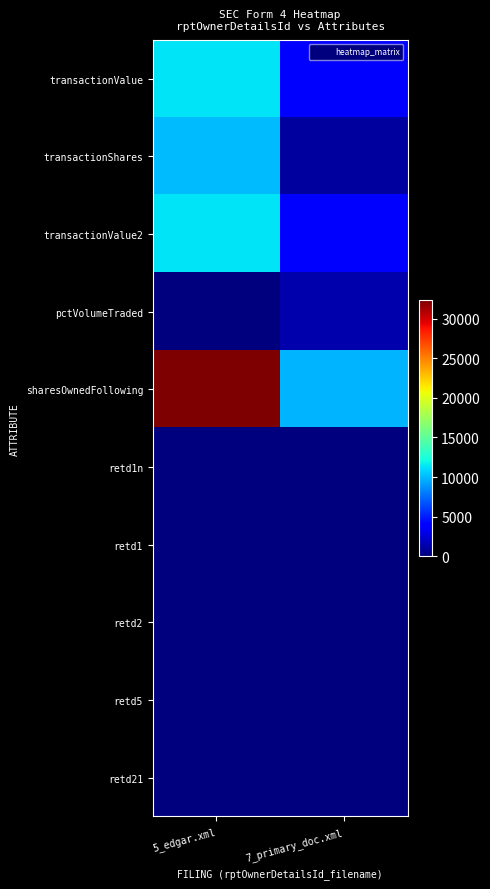

Reading right to left, transcribe all the data shown in this chart.

transactionValue: 7_primary_doc.xml=3995	5_edgar.xml=11300
transactionShares: 7_primary_doc.xml=1000	5_edgar.xml=10000
transactionValue2: 7_primary_doc.xml=3995	5_edgar.xml=11300
pctVolumeTraded: 7_primary_doc.xml=1319	5_edgar.xml=0
sharesOwnedFollowing: 7_primary_doc.xml=9817	5_edgar.xml=32371
retd1n: 7_primary_doc.xml=0	5_edgar.xml=0
retd1: 7_primary_doc.xml=-1	5_edgar.xml=0
retd2: 7_primary_doc.xml=-2	5_edgar.xml=0
retd5: 7_primary_doc.xml=2	5_edgar.xml=0
retd21: 7_primary_doc.xml=6	5_edgar.xml=0